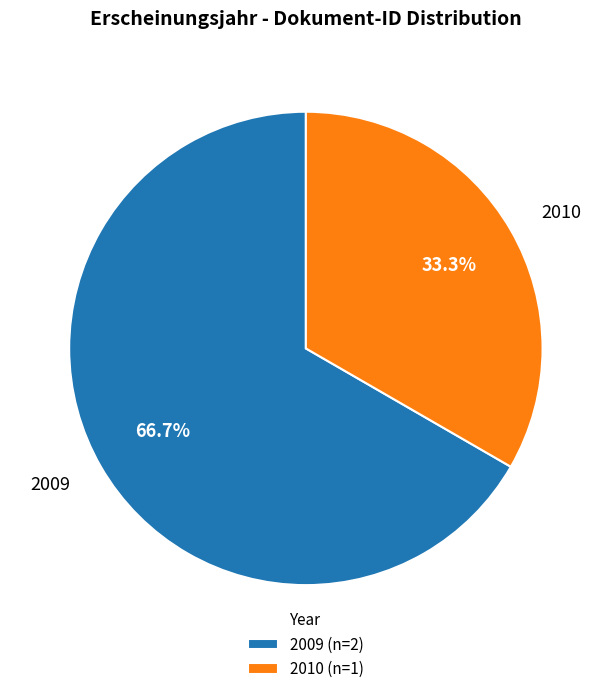

Does 2009 account for over 50% of the chart?

Yes